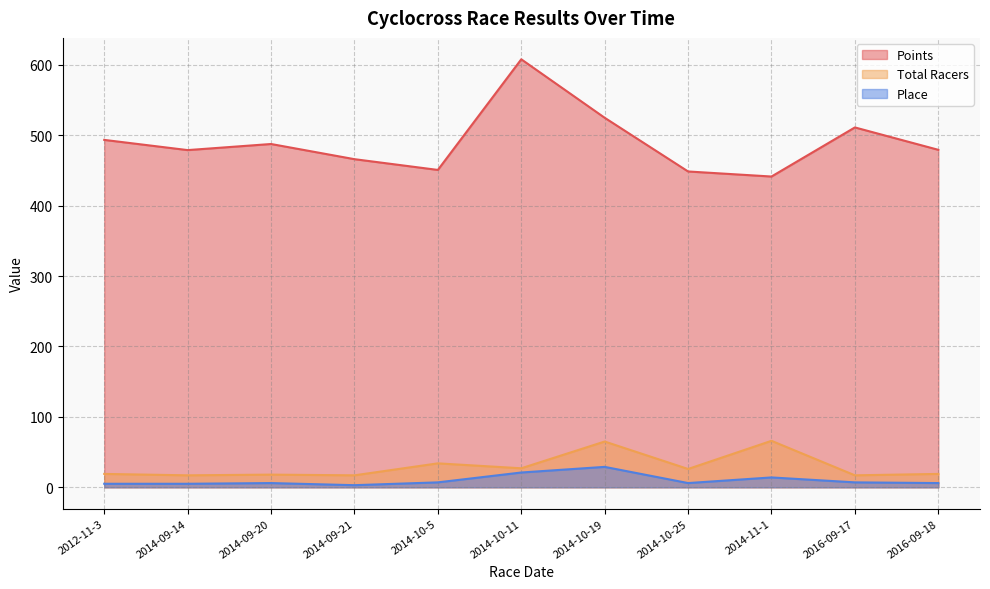

Is it true that Points equals 770.8 at 2014-10-25?

False